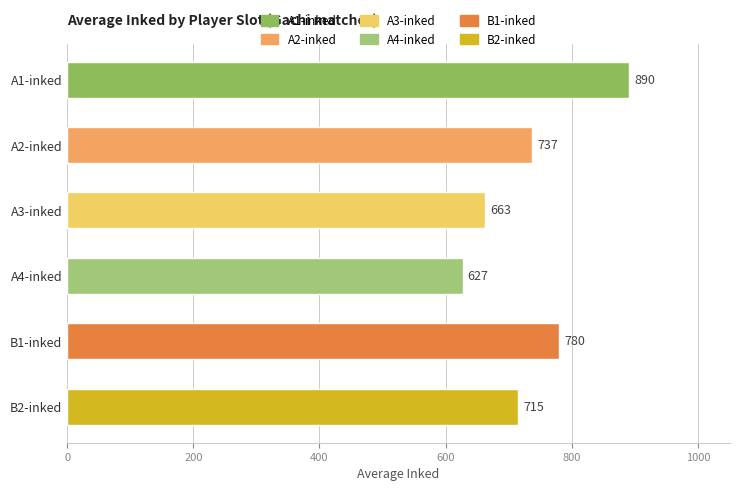

Which series has the largest total across all categories?

A1-inked